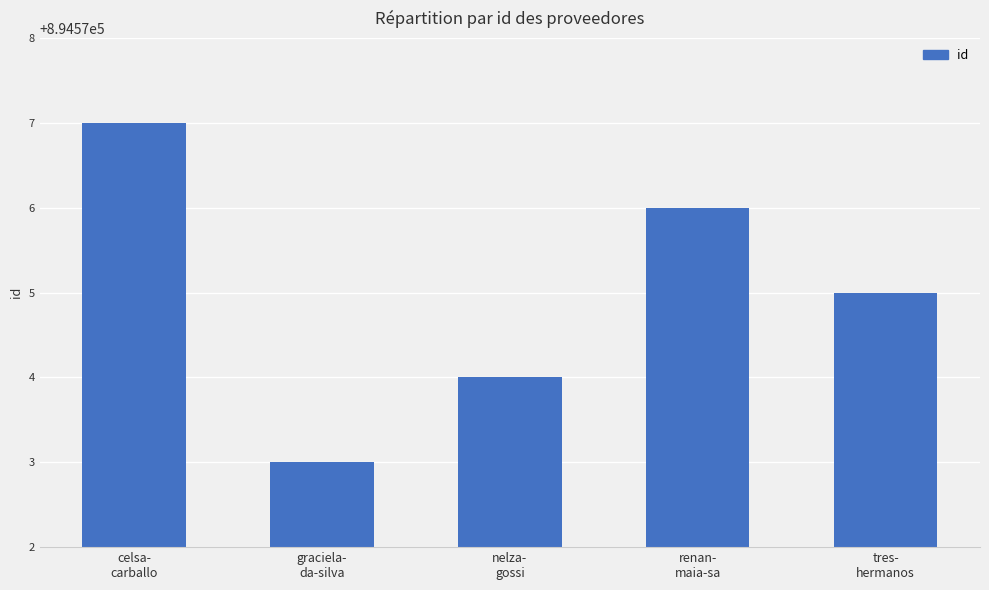

What is the difference between the maximum and minimum values?

4